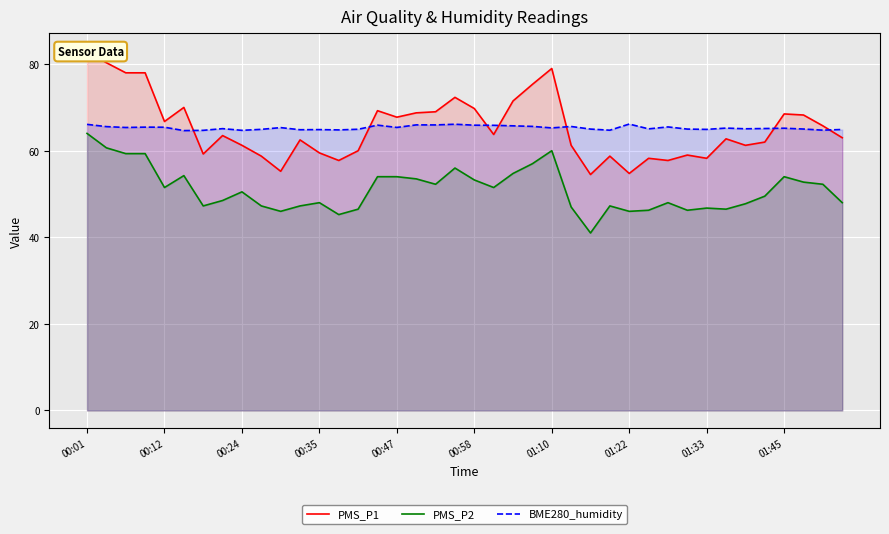

List the series in order of their peak value, highest first.

PMS_P1, BME280_humidity, PMS_P2